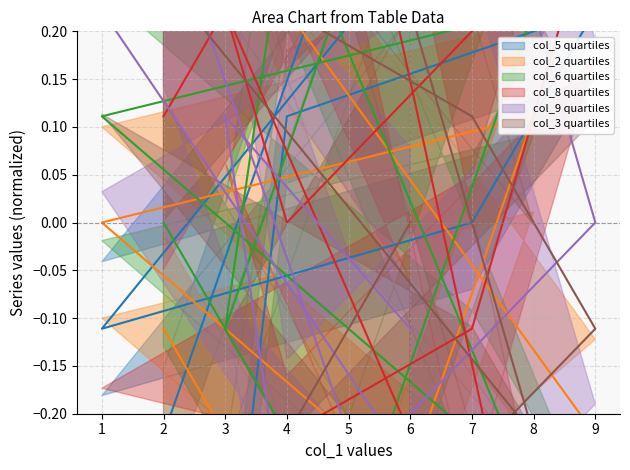

What is the smallest value displayed?

-0.4